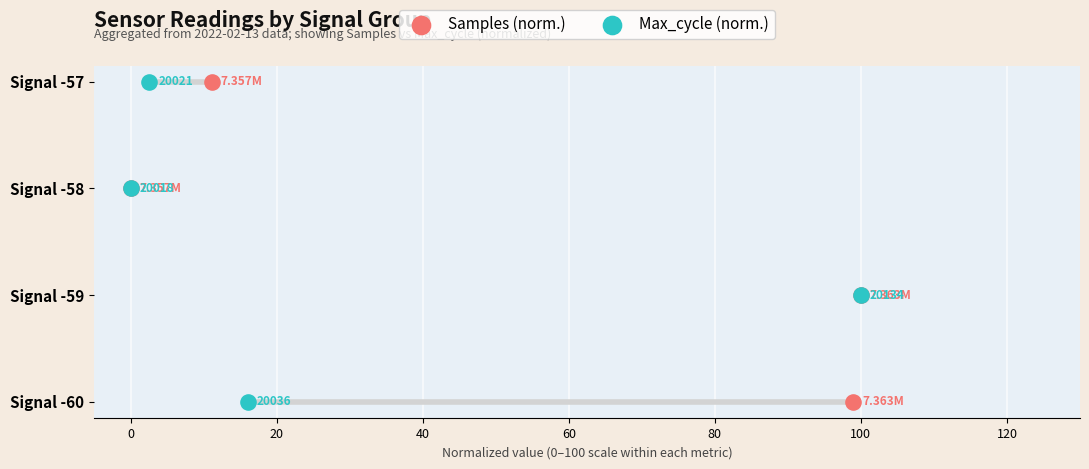

Which series contains the highest Y value?

Samples (norm.)